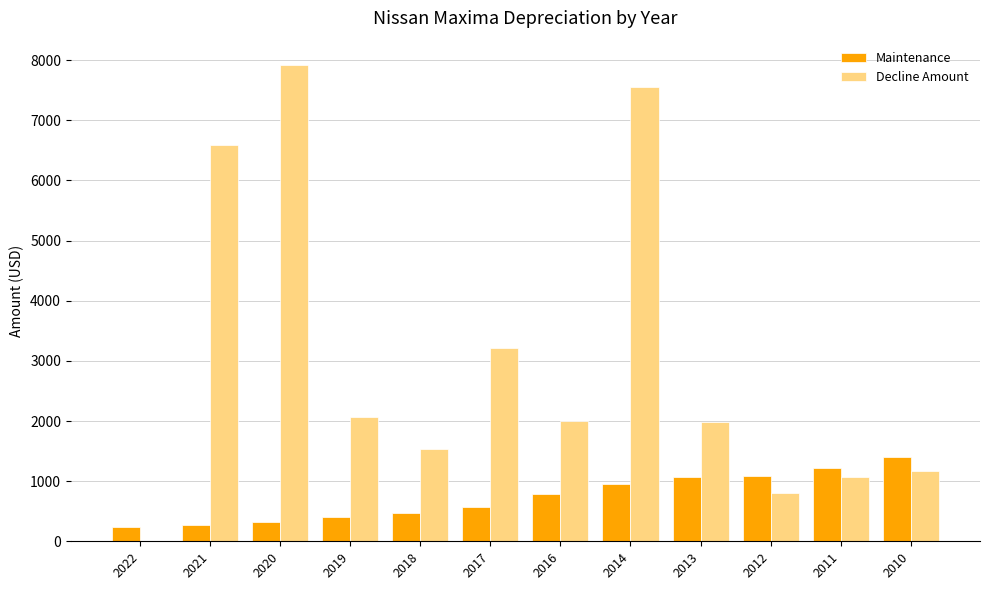

Are the bars grouped side by side (vs. stacked)?

Yes